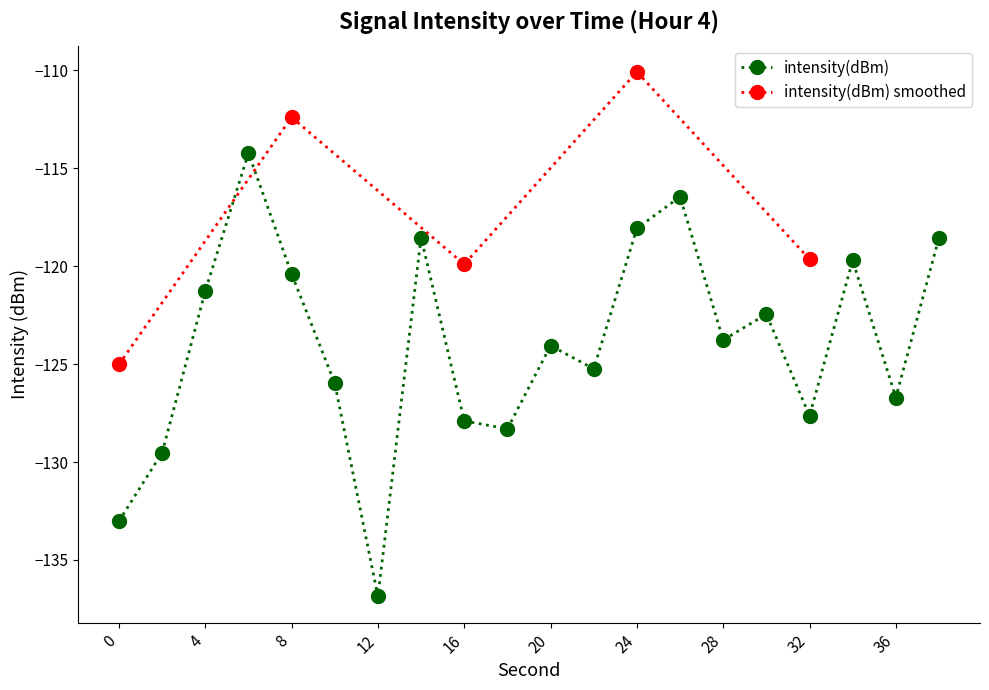

What is the difference between the second highest and second lowest values?

16.6